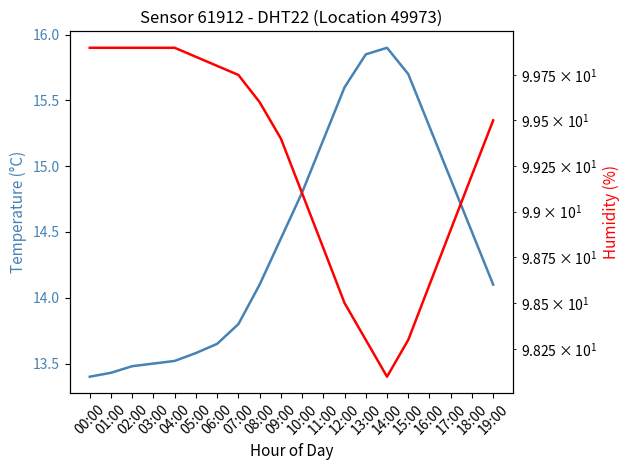

Where is the first local minimum for humidity?

14:00